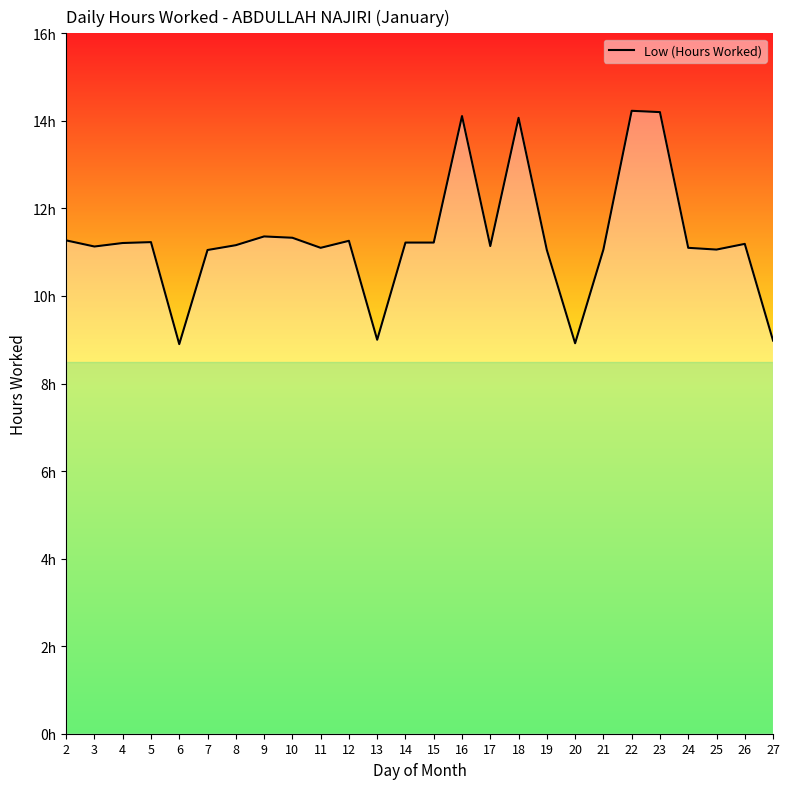

Rank the categories by value from lowest to highest.

6, 20, 27, 13, 7, 19, 21, 25, 11, 24, 3, 17, 8, 26, 4, 14, 15, 5, 12, 2, 10, 9, 18, 16, 23, 22